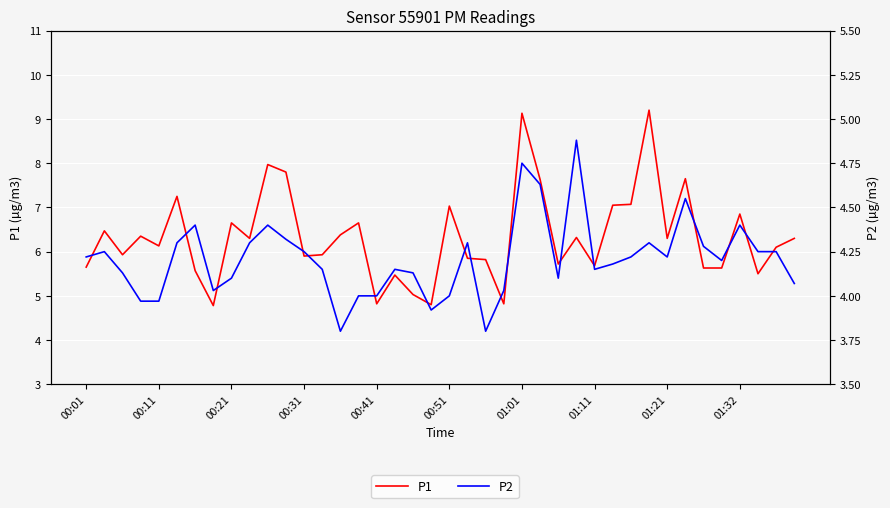

The P2 series shows 6.8 at 14. True or false?

False